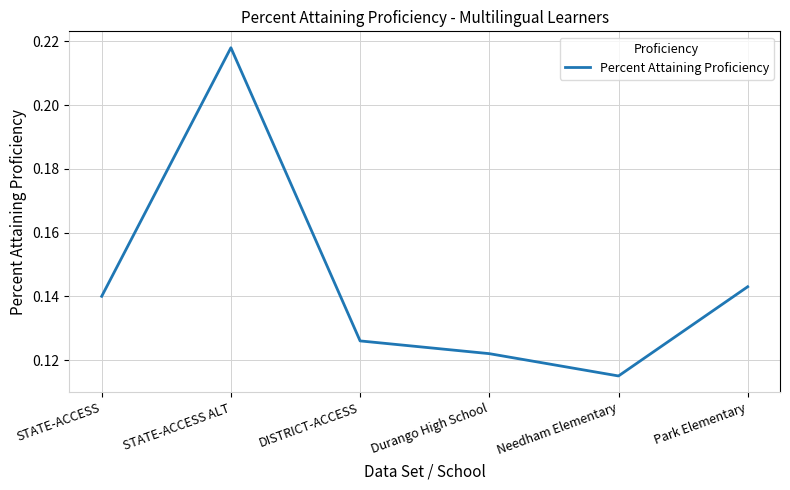

Count the values in the range 0 to 1.

6